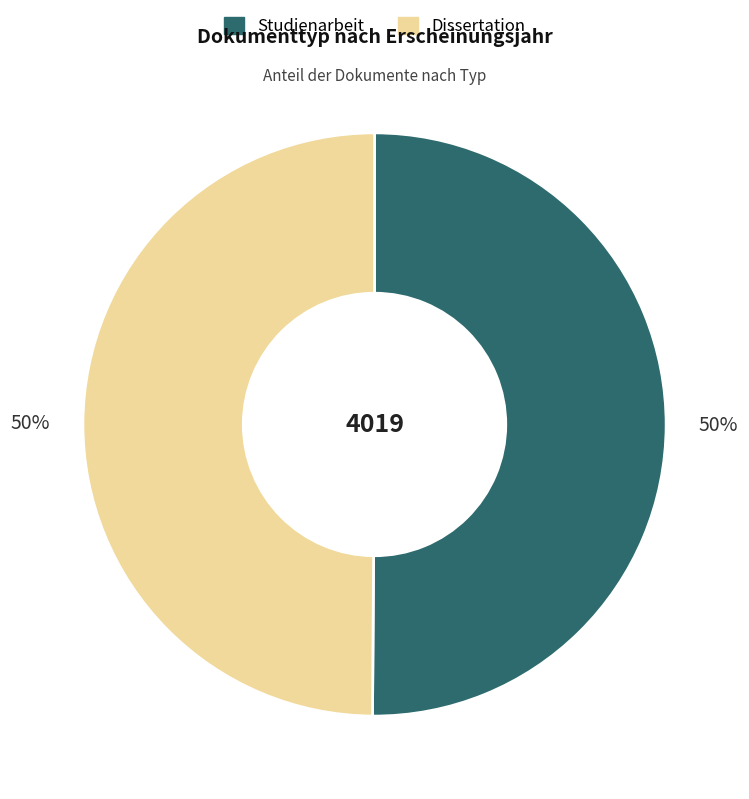

What percentage is the Dissertation slice, to the nearest percent?

50%